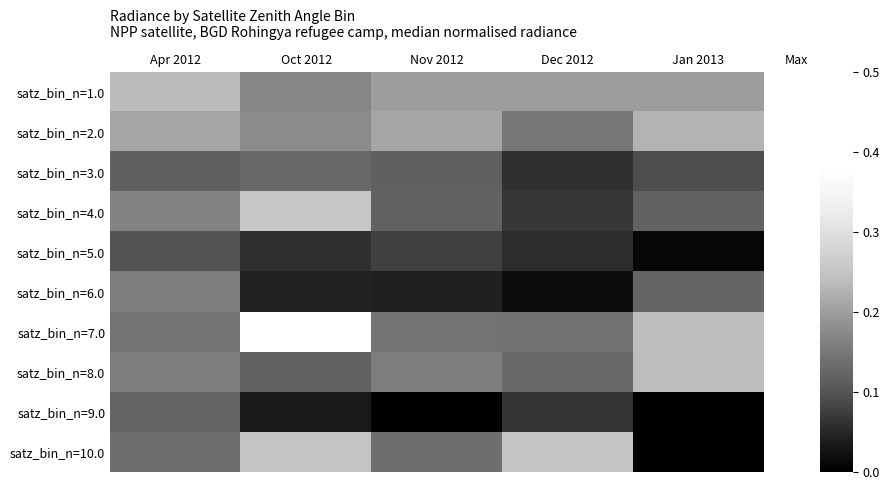

Reading left to right, extract all data points from this chart.

satz_bin_n=1.0: Apr 2012=0.2	Oct 2012=0.2	Nov 2012=0.2	Dec 2012=0.2	Jan 2013=0.2
satz_bin_n=2.0: Apr 2012=0.2	Oct 2012=0.2	Nov 2012=0.2	Dec 2012=0.1	Jan 2013=0.2
satz_bin_n=3.0: Apr 2012=0.1	Oct 2012=0.1	Nov 2012=0.1	Dec 2012=0.1	Jan 2013=0.1
satz_bin_n=4.0: Apr 2012=0.2	Oct 2012=0.3	Nov 2012=0.1	Dec 2012=0.1	Jan 2013=0.1
satz_bin_n=5.0: Apr 2012=0.1	Oct 2012=0.1	Nov 2012=0.1	Dec 2012=0.1	Jan 2013=0.0
satz_bin_n=6.0: Apr 2012=0.2	Oct 2012=0.0	Nov 2012=0.0	Dec 2012=0.0	Jan 2013=0.1
satz_bin_n=7.0: Apr 2012=0.1	Oct 2012=0.4	Nov 2012=0.1	Dec 2012=0.1	Jan 2013=0.2
satz_bin_n=8.0: Apr 2012=0.2	Oct 2012=0.1	Nov 2012=0.2	Dec 2012=0.1	Jan 2013=0.2
satz_bin_n=9.0: Apr 2012=0.1	Oct 2012=0.0	Nov 2012=0.0	Dec 2012=0.1	Jan 2013=0.0
satz_bin_n=10.0: Apr 2012=0.1	Oct 2012=0.3	Nov 2012=0.1	Dec 2012=0.3	Jan 2013=0.0